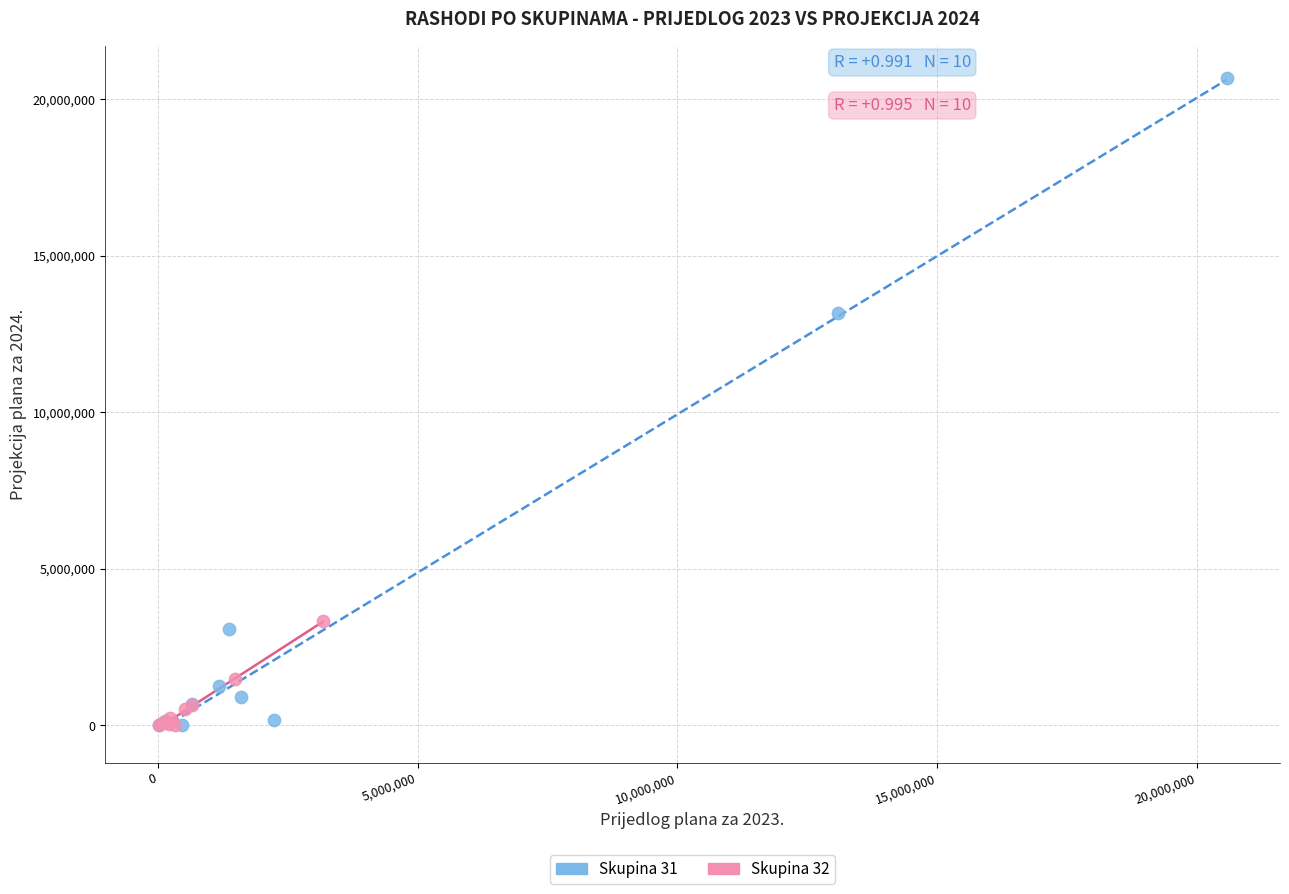

Which series reaches the maximum Y coordinate?

Skupina 31